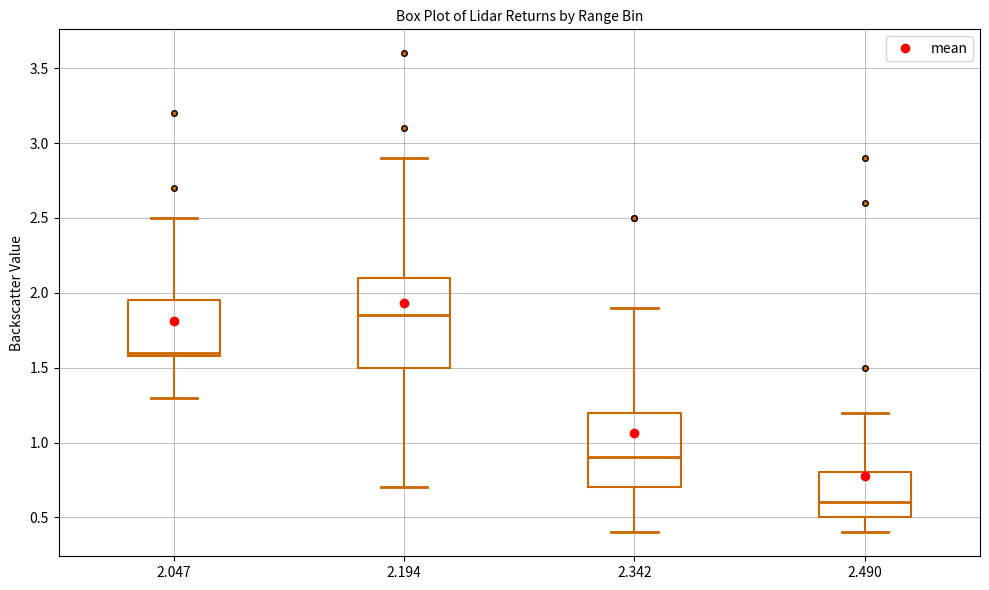

Reading left to right, read every box against the y-axis: the position of its median line, the range the box covers, and the ends of its whiskers. The values are not printed on the chart, so give them approximately, as read against the axis.

2.047: median 1.60 (just above the box's lower edge), box 1.60 to 1.95, whiskers 1.30 to 2.50
2.194: median 1.85, box 1.50 to 2.10, whiskers 0.70 to 2.90
2.342: median 0.90, box 0.70 to 1.20, whiskers 0.40 to 1.90
2.490: median 0.60, box 0.50 to 0.80, whiskers 0.40 to 1.20